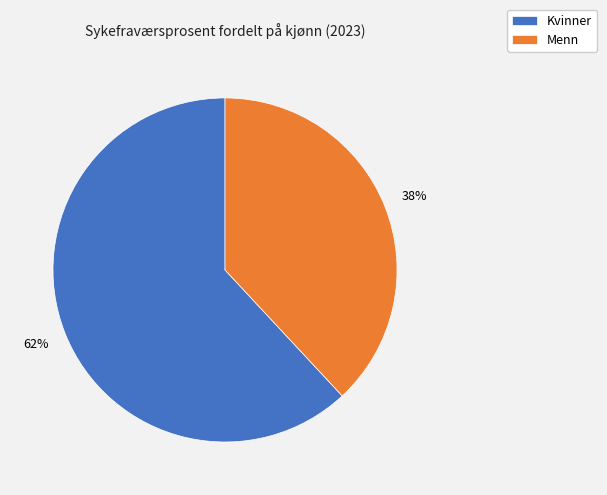

Approximately how many times larger is the value at Kvinner compared to Menn?

1.6